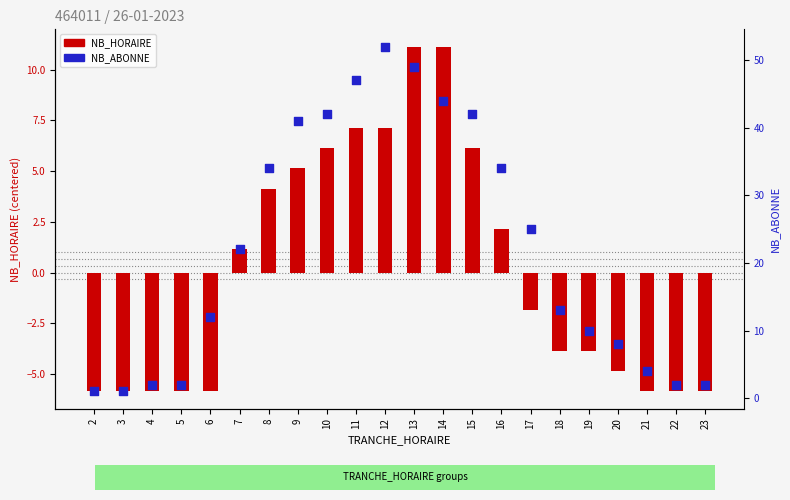

Which series reaches the maximum Y coordinate?

NB_ABONNE